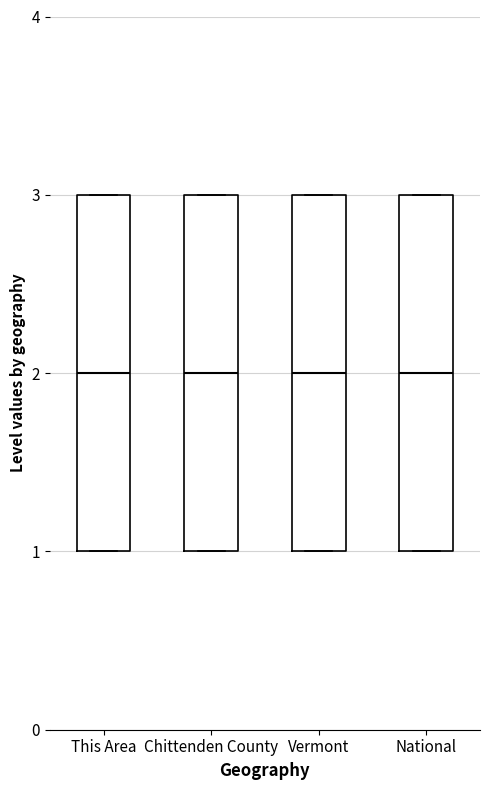

Where is the upper edge of the box for Vermont on the y-axis? The values are not printed on the chart, so give them approximately, as read against the axis.

3